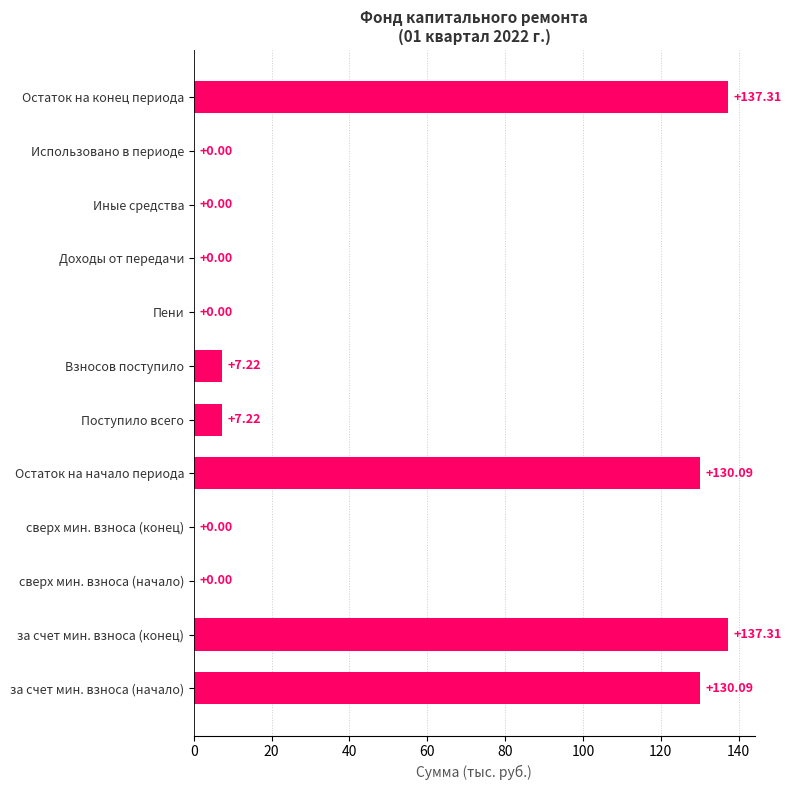

What is the change in value from Остаток на начало периода to сверх мин. взноса (начало)?

-130.1